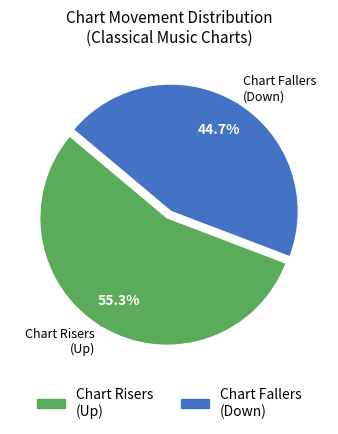

Is there any slice that represents more than half of the pie?

Yes